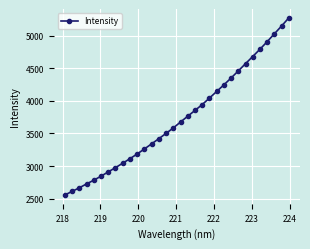

What is the greatest value displayed?

5275.2